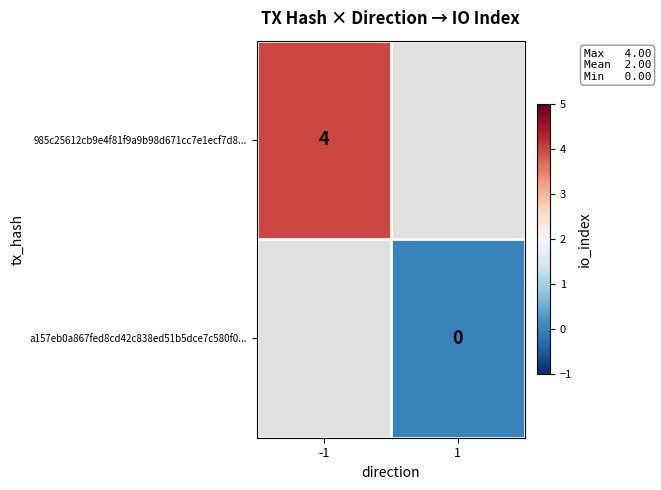

What is the greatest value displayed?

4.0